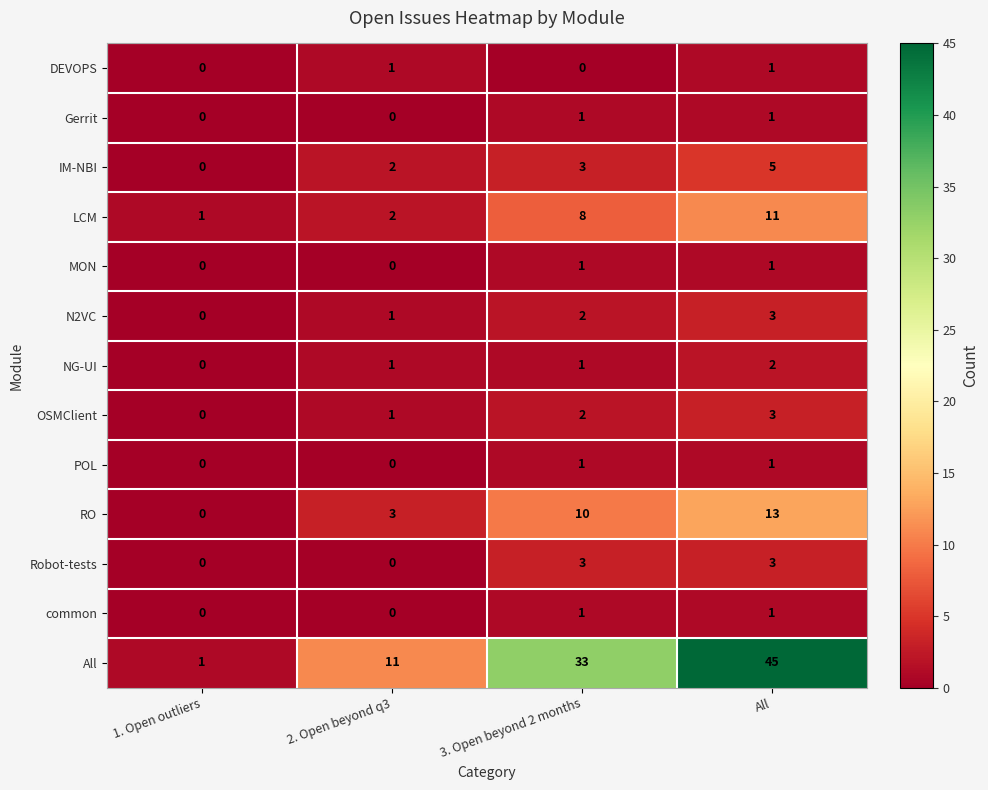

Which category has the highest value in the OSMClient series?

All